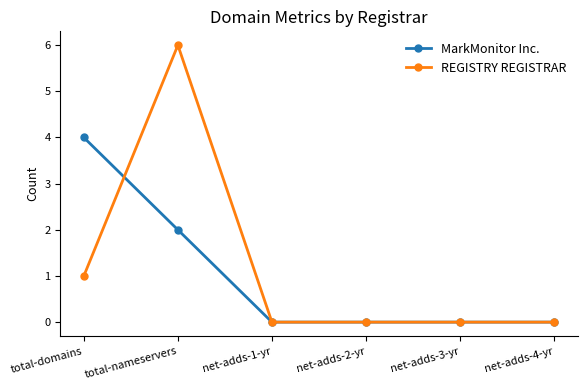

True or false: REGISTRY REGISTRAR has more than 2 interior local peaks.

False